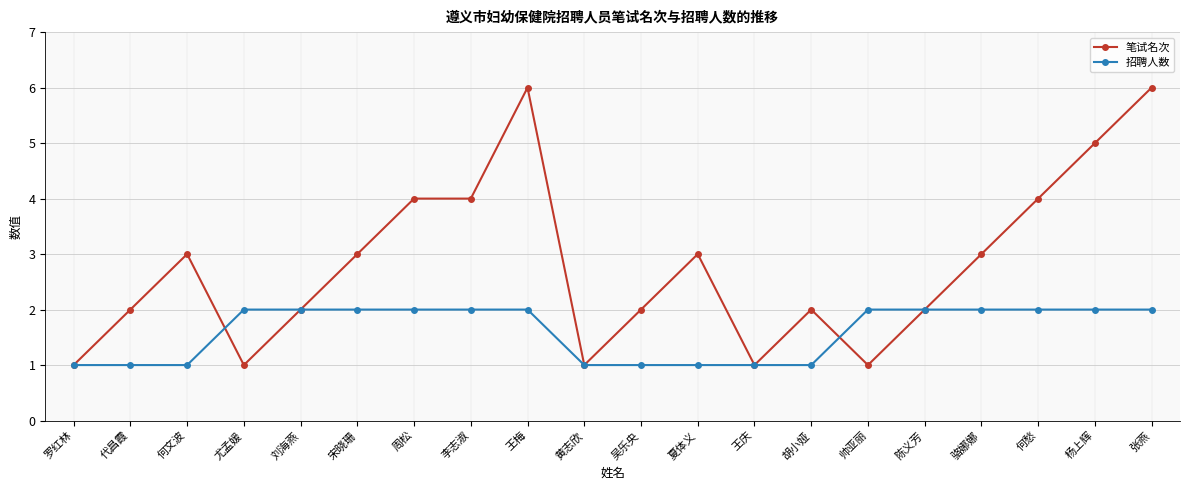

What is the value of the 招聘人数 point at the 15th from the left?

2